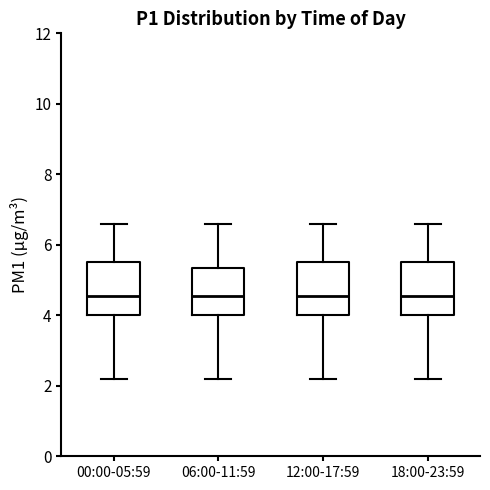

Reading left to right, read every box against the y-axis: the position of its median line, the range the box covers, and the ends of its whiskers. The values are not printed on the chart, so give them approximately, as read against the axis.

00:00-05:59: median 4.6, box 4.0 to 5.6, whiskers 2.2 to 6.6
06:00-11:59: median 4.6, box 4.0 to 5.4, whiskers 2.2 to 6.6
12:00-17:59: median 4.6, box 4.0 to 5.6, whiskers 2.2 to 6.6
18:00-23:59: median 4.6, box 4.0 to 5.6, whiskers 2.2 to 6.6